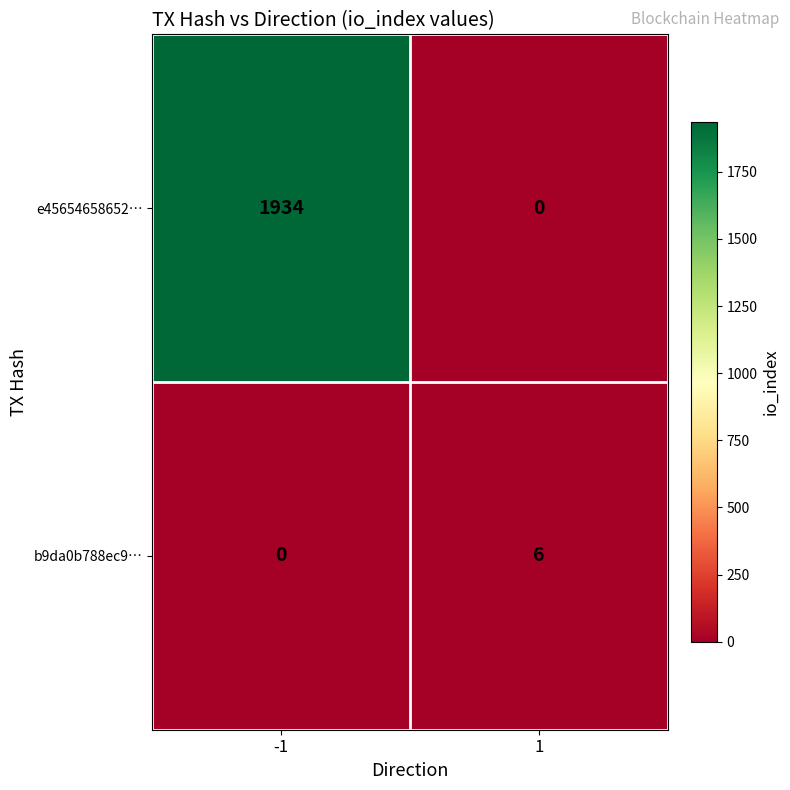

Which series has the widest spread of values?

e45654658652…